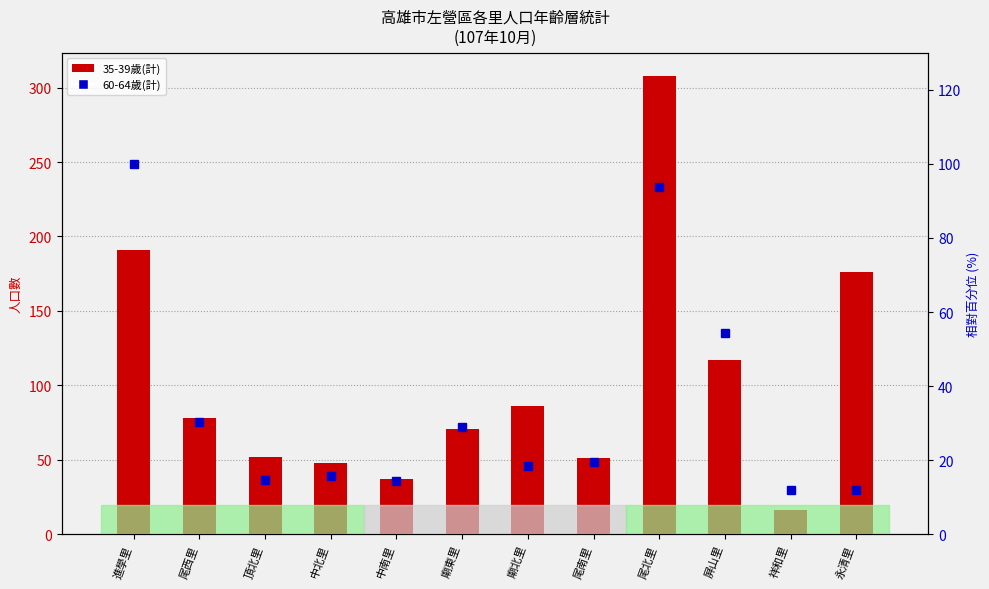

At which label does 35-39歲(計) reach its minimum?

祥和里